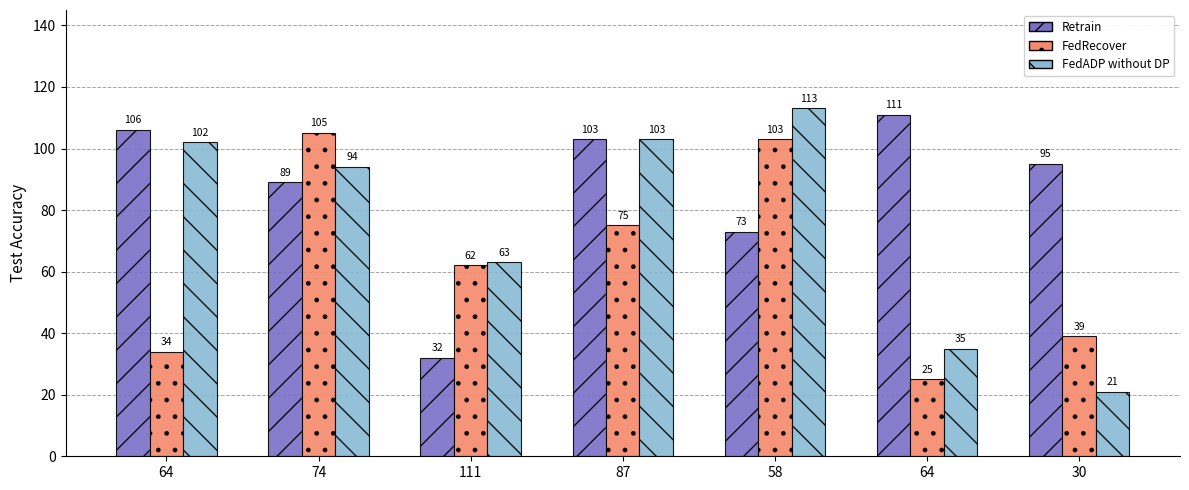

Are the bars grouped side by side (vs. stacked)?

Yes